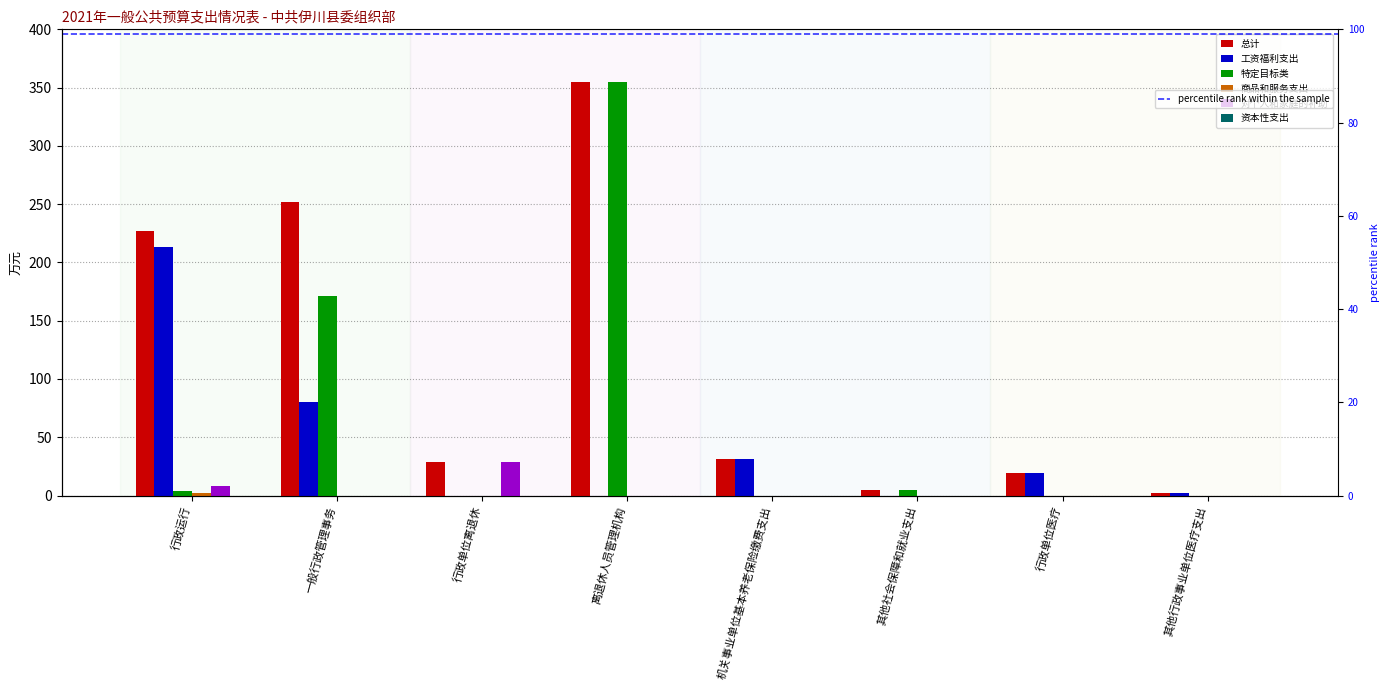

What is the maximum value shown in the chart?

354.4